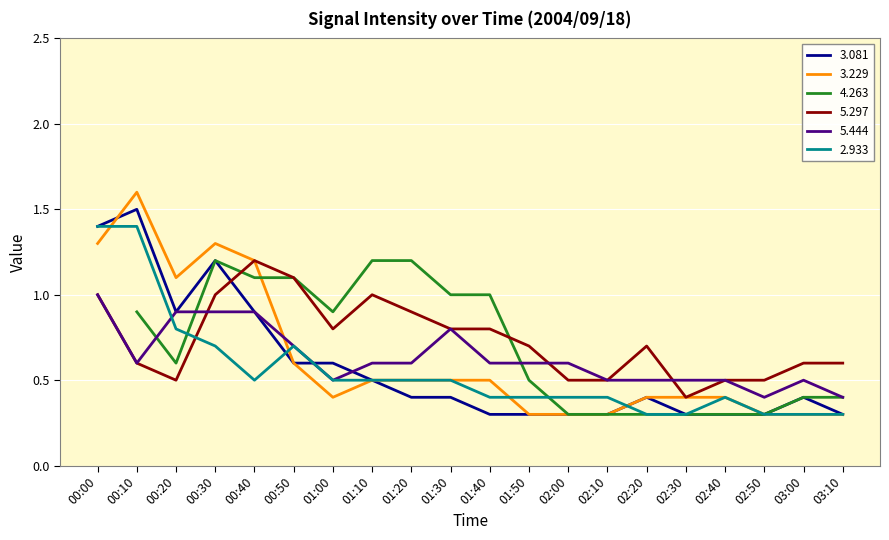

Which series has the largest range (max minus min)?

  3.229